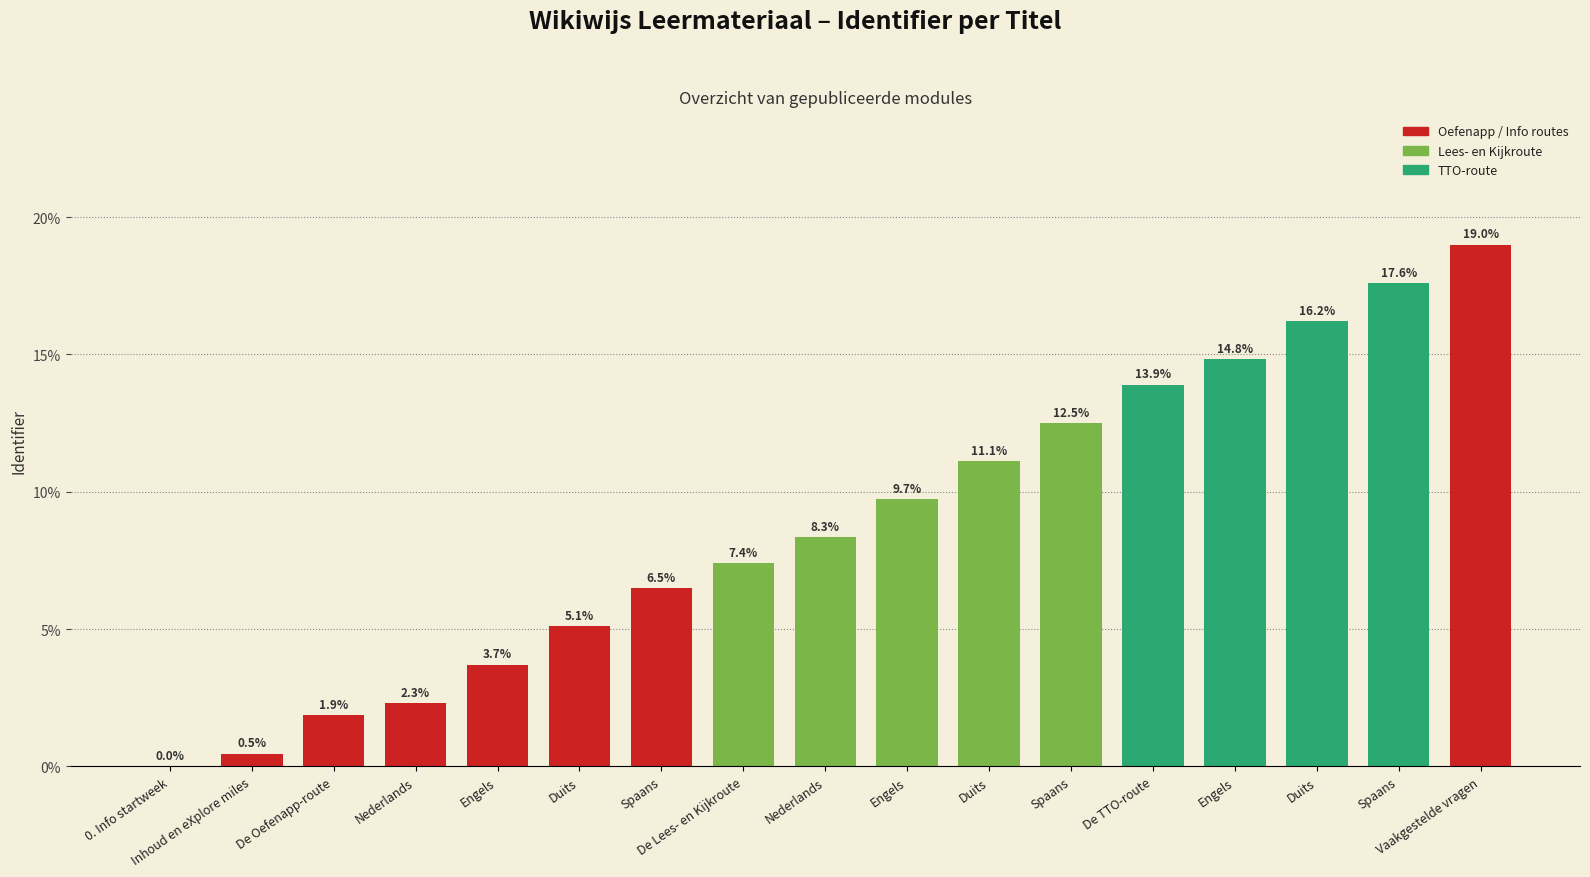

What is the maximum value shown in the chart?

19.0